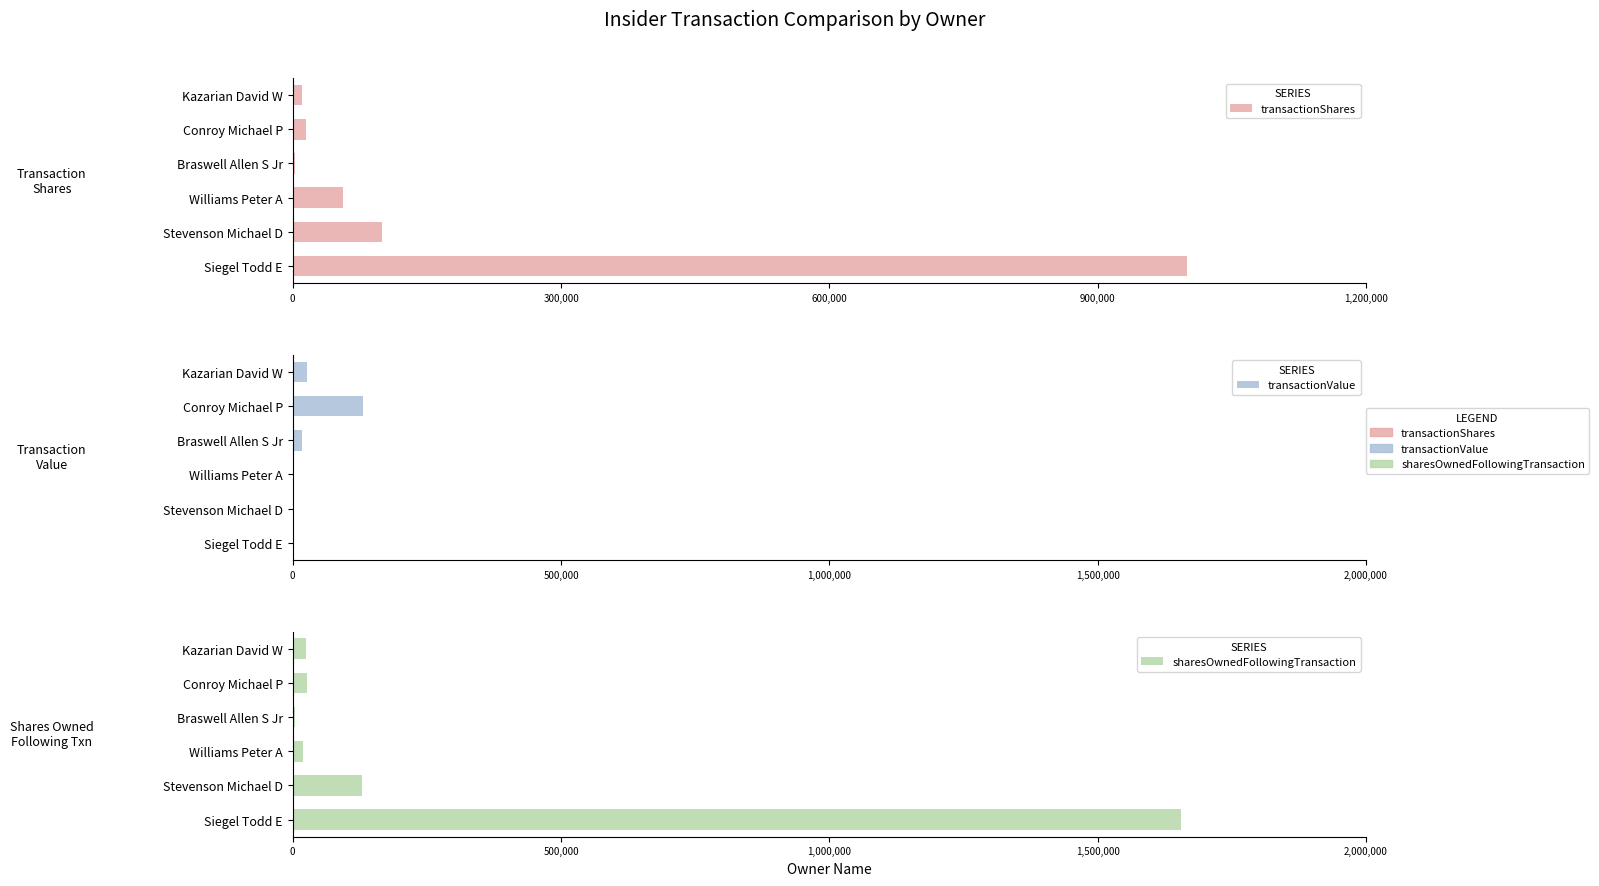

How many data points in transactionValue are less than 16500?

3